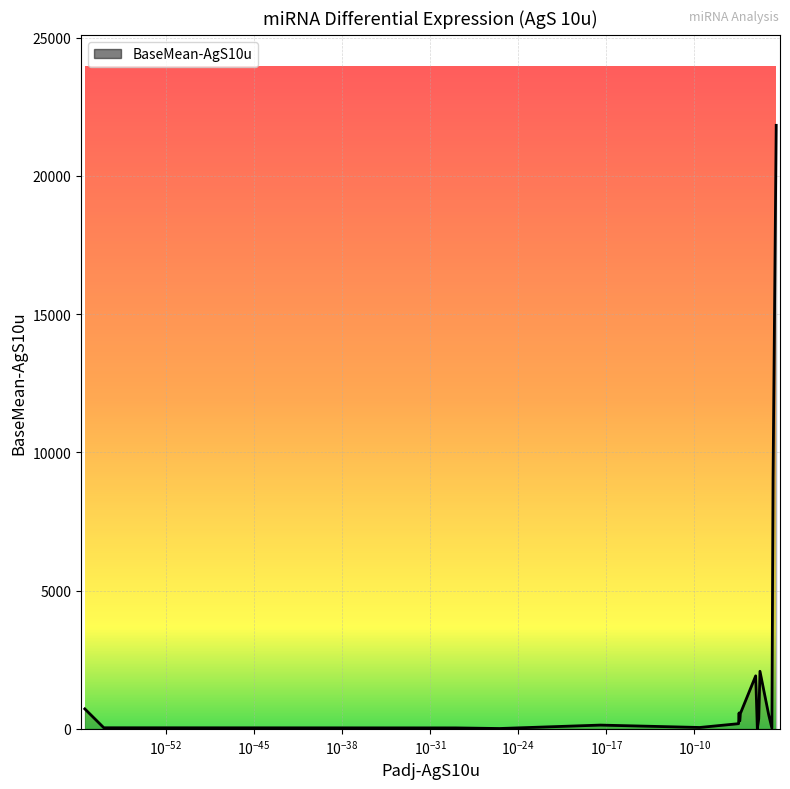

What is the maximum value shown in the chart?

21831.5